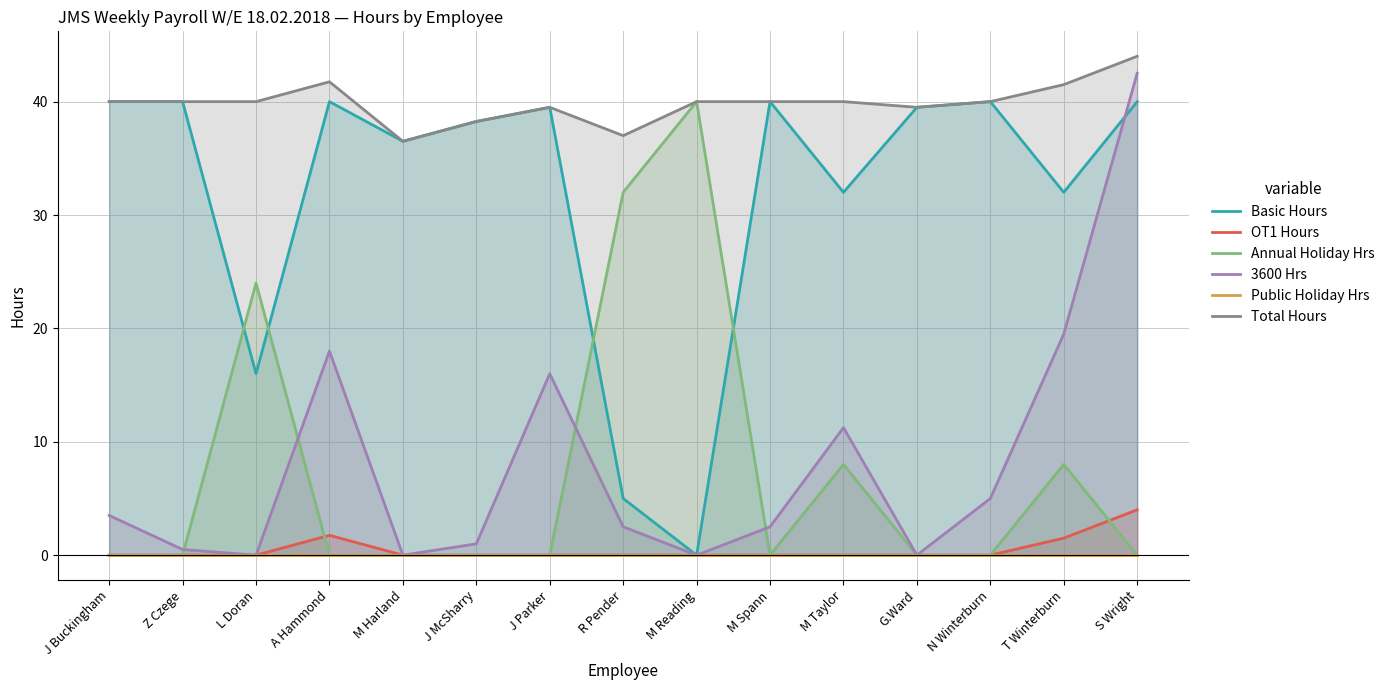

What are all the series names shown in the legend?

Basic Hours, OT1 Hours, Annual Holiday Hrs, 3600 Hrs, Public Holiday Hrs, Total Hours